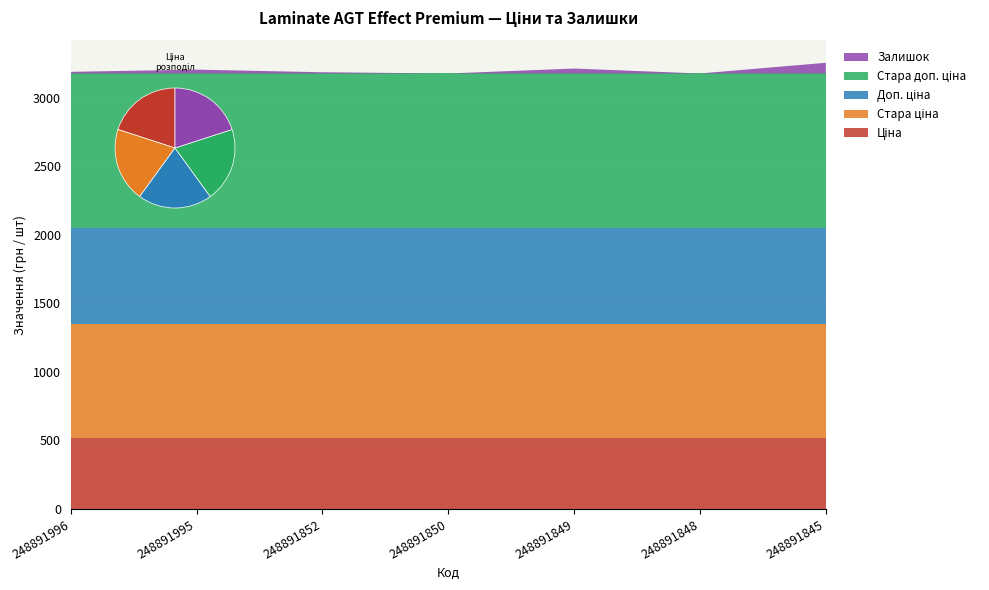

Reading left to right, extract all data points from this chart.

Ціна: 248891996=515.8	248891995=515.8	248891852=515.8	248891850=515.8	248891849=515.8	248891848=515.8	248891845=515.8
Стара ціна: 248891996=832.4	248891995=832.4	248891852=832.4	248891850=832.4	248891849=832.4	248891848=832.4	248891845=832.4
Доп. ціна: 248891996=699.0	248891995=699.0	248891852=699.0	248891850=699.0	248891849=699.0	248891848=699.0	248891845=699.0
Стара доп. ціна: 248891996=1128.0	248891995=1128.0	248891852=1128.0	248891850=1128.0	248891849=1128.0	248891848=1128.0	248891845=1128.0
Залишок: 248891996=12.0	248891995=28.0	248891852=9.0	248891850=0.0	248891849=36.0	248891848=0.0	248891845=78.0